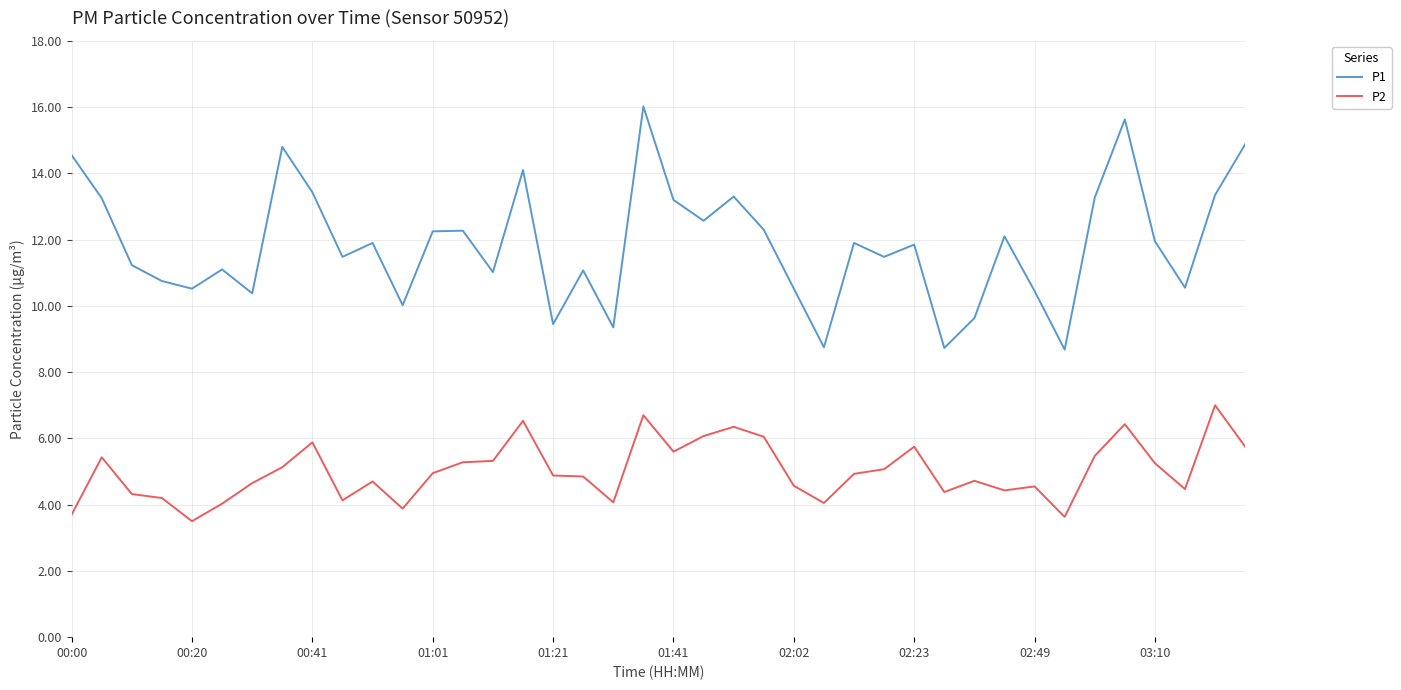

Rank the series by their average value, from highest to lowest.

P1, P2